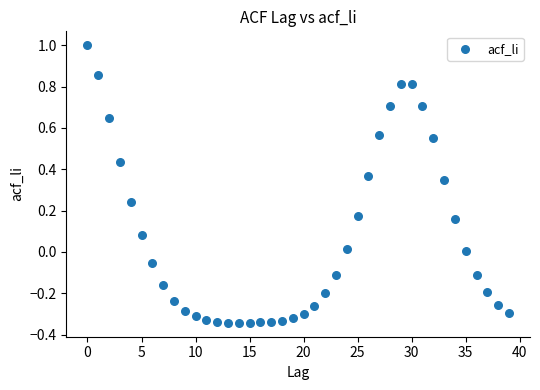

What is the range of Y values (max minus min)?

1.3